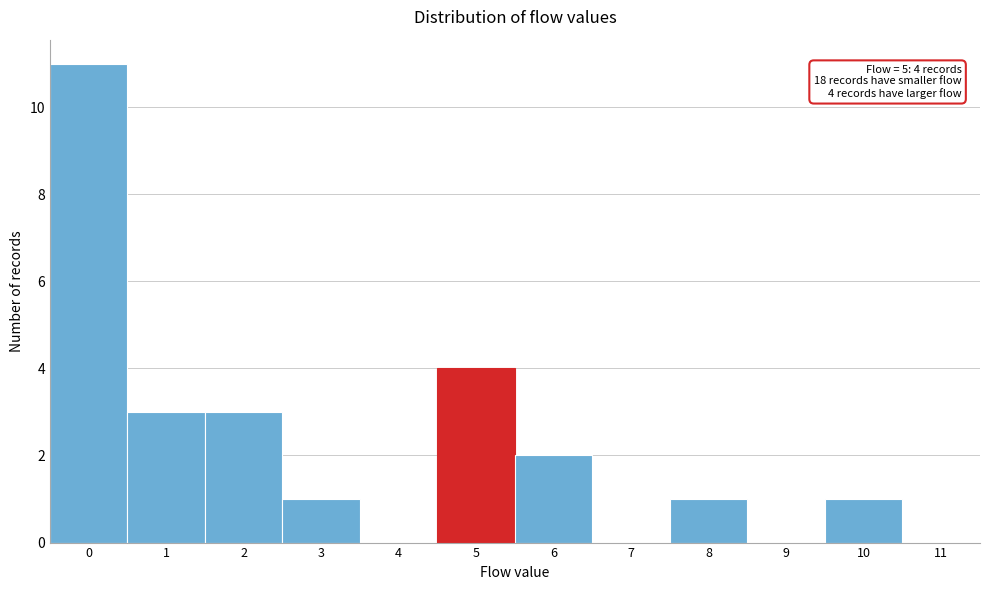

Reading left to right, transcribe all the data shown in this chart.

0=11	1=3	2=3	3=1	4=0	5=4	6=2	7=0	8=1	9=0	10=1	11=0